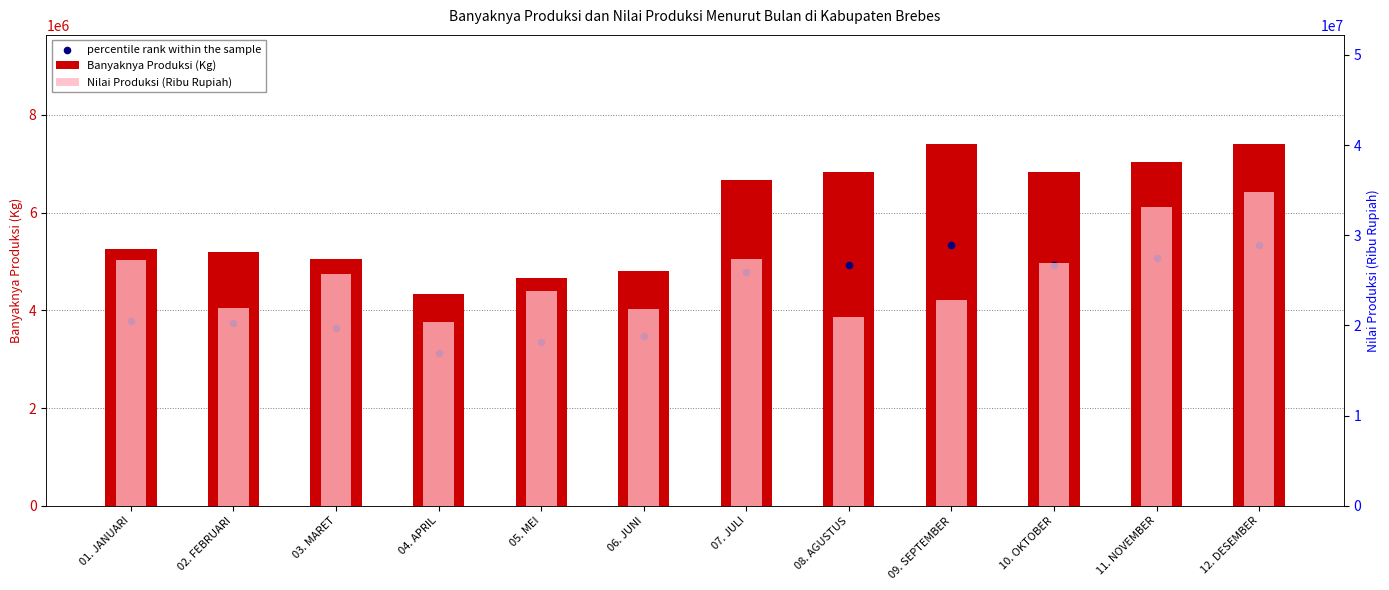

Which series contains the lowest Y value?

percentile rank within the sample